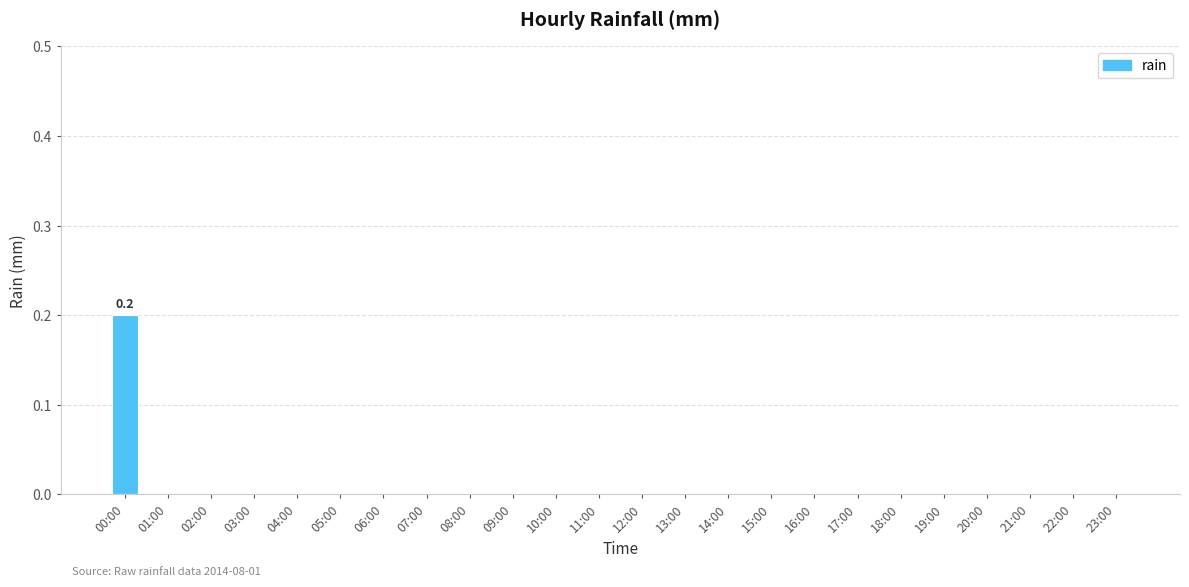

How many series are shown in this chart?

1